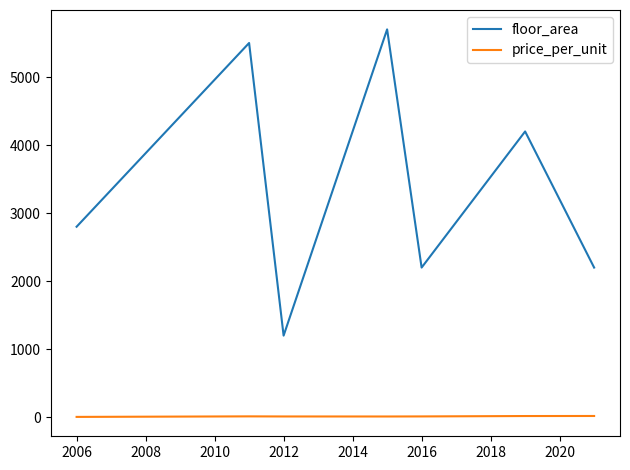

Does the chart have visible grid lines?

No